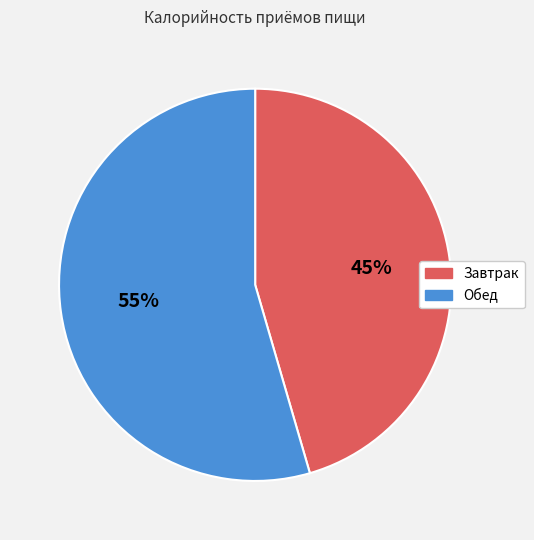

True or false: Обед accounts for 64% of the total.

False